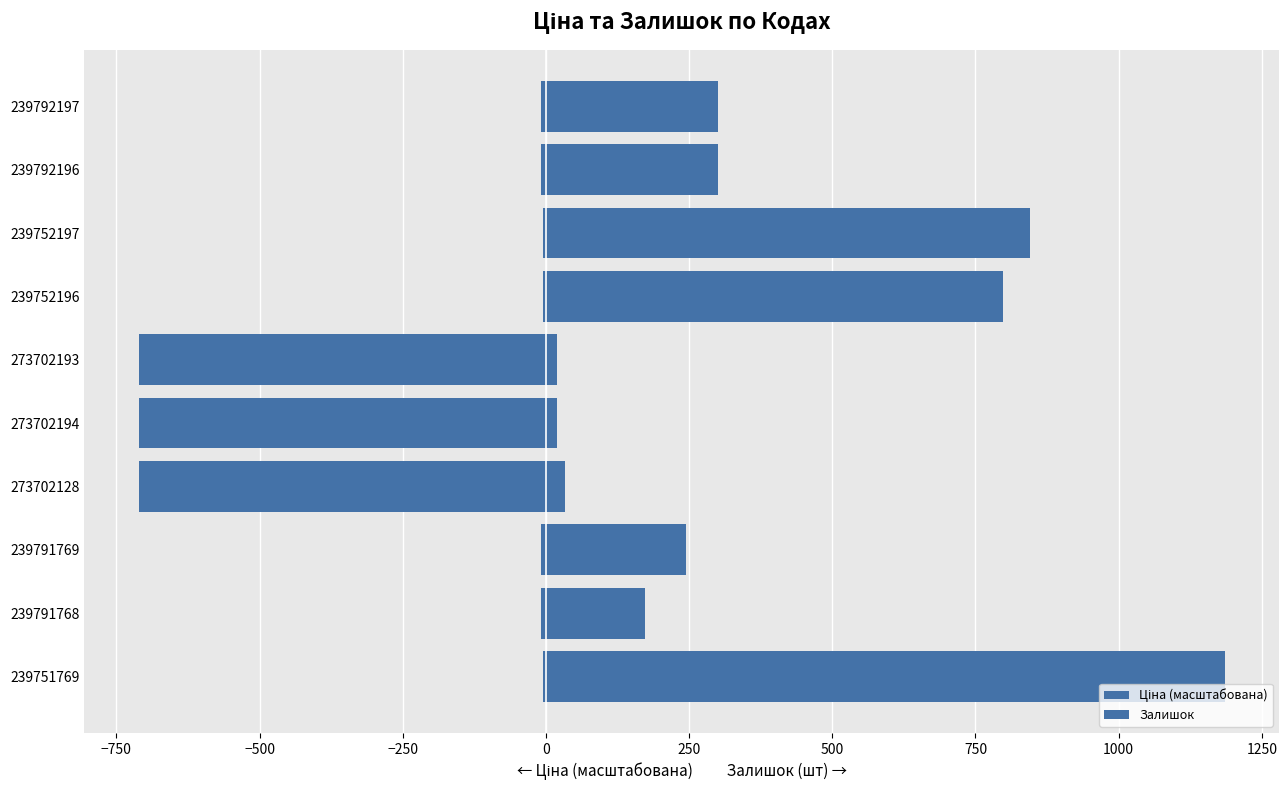

Does the chart contain any negative values?

Yes